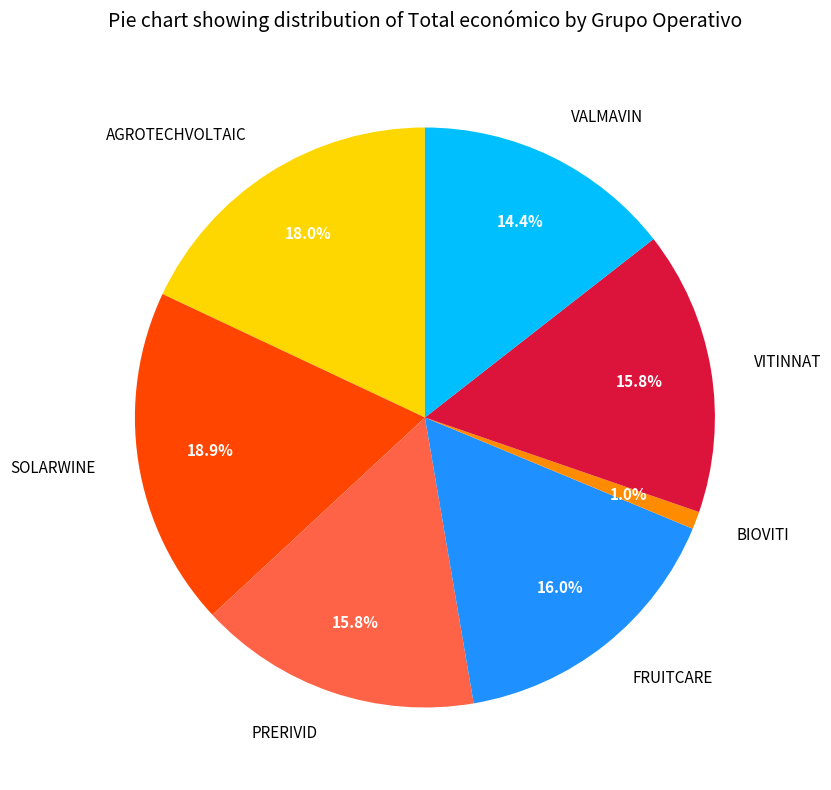

How many slices are in this pie chart?

7